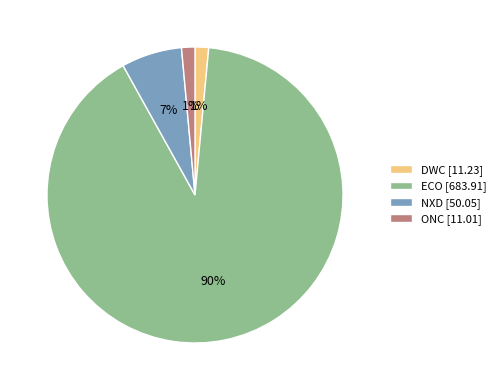

Between ECO [683.91] and ONC [11.01], which is larger?

ECO [683.91]